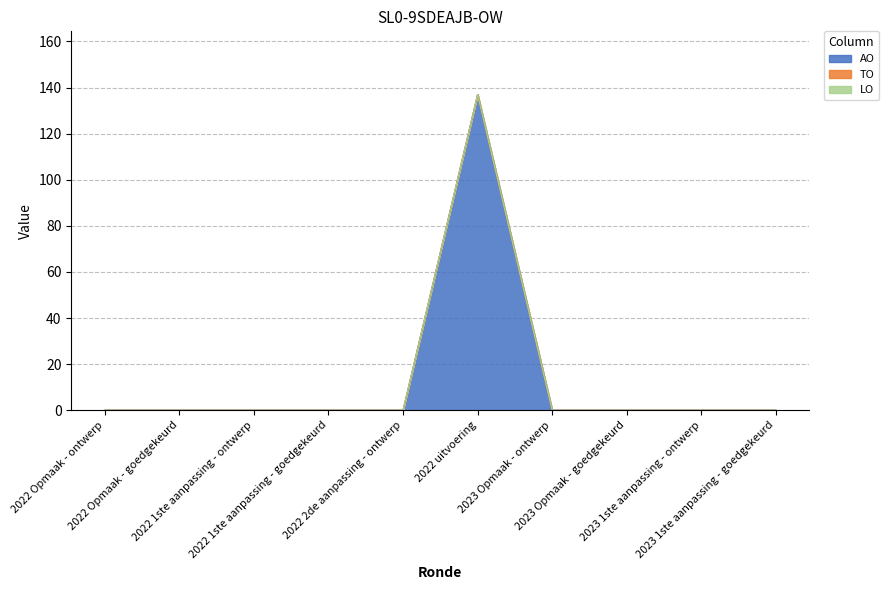

How many distinct data groups are displayed?

3